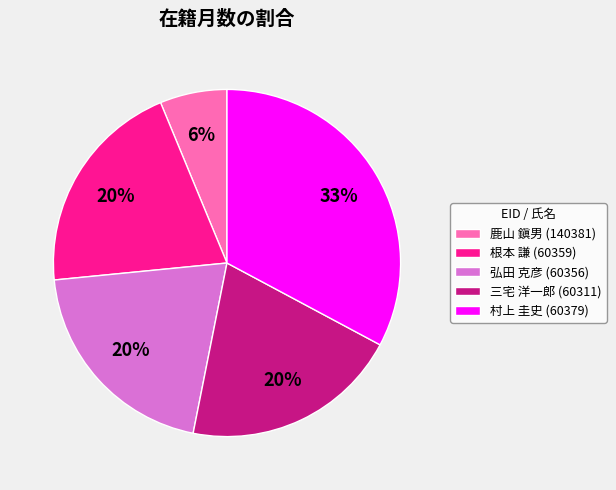

Combined, do 弘田 克彦 (60356) and 三宅 洋一郎 (60311) account for over 50%?

No